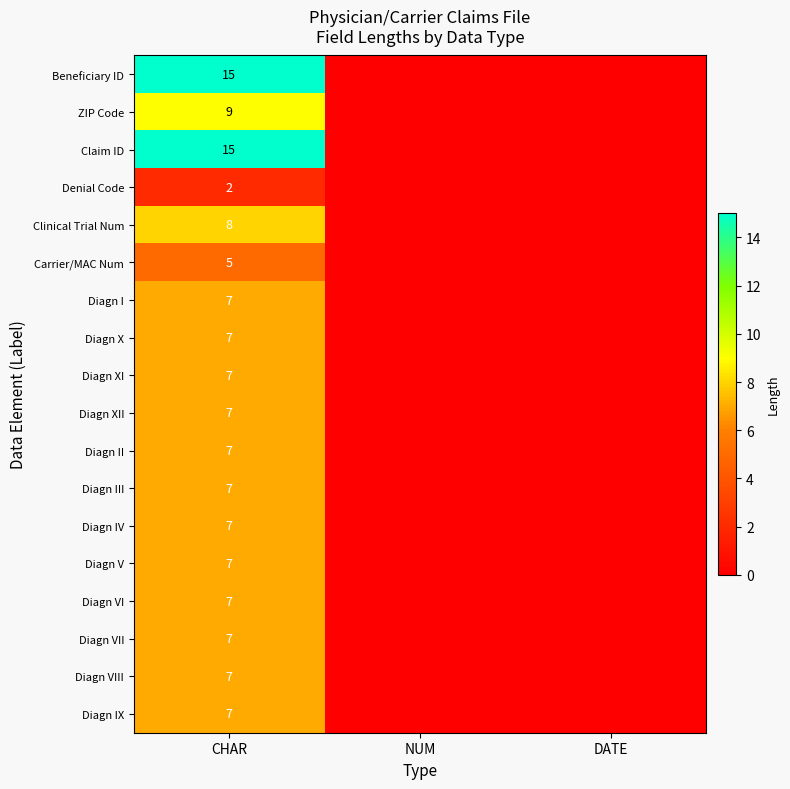

What is the total value across all series at CHAR?

138